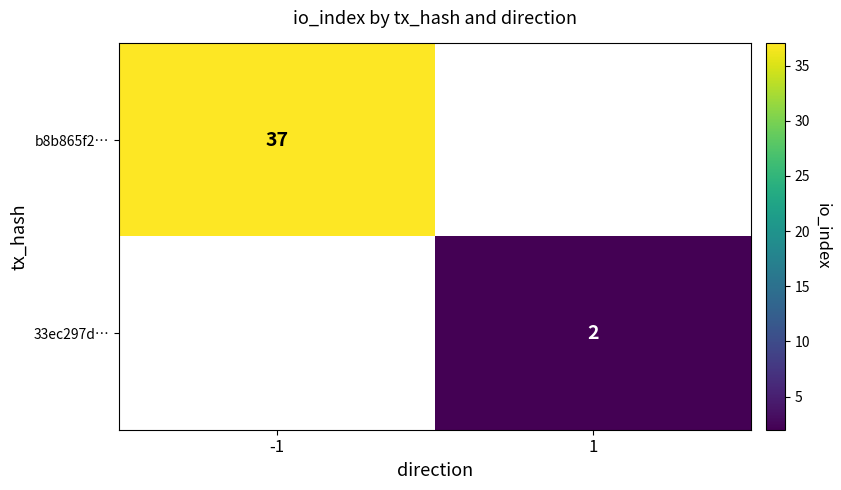

Is the value of 33ec297d… at 1 greater than the value of b8b865f2… at 1?

No